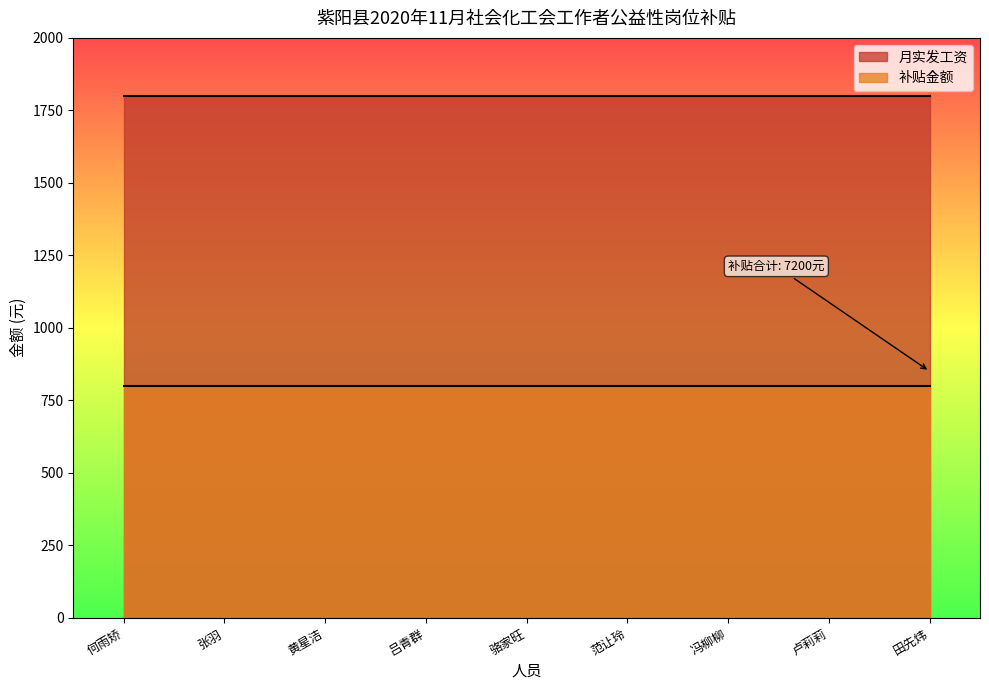

True or false: 月实发工资 and 补贴金额 cross at least once.

False